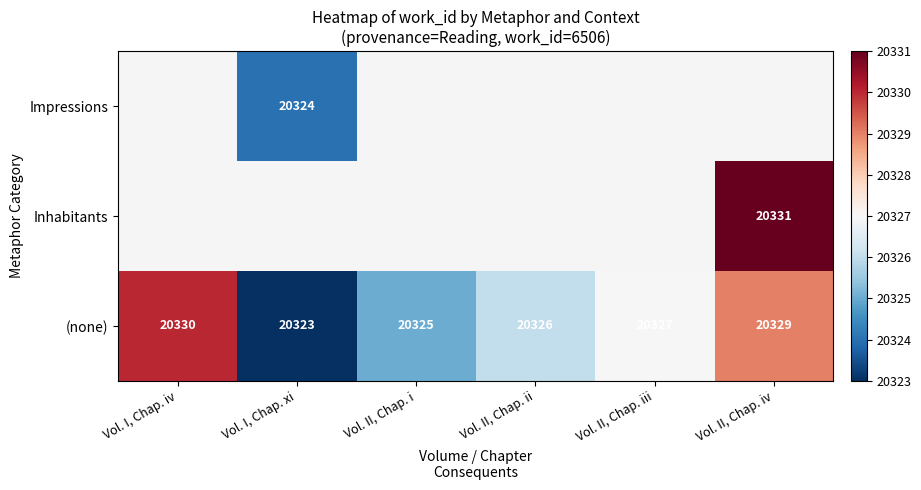

The (none) series shows 20326 at Vol. II, Chap. ii. True or false?

True